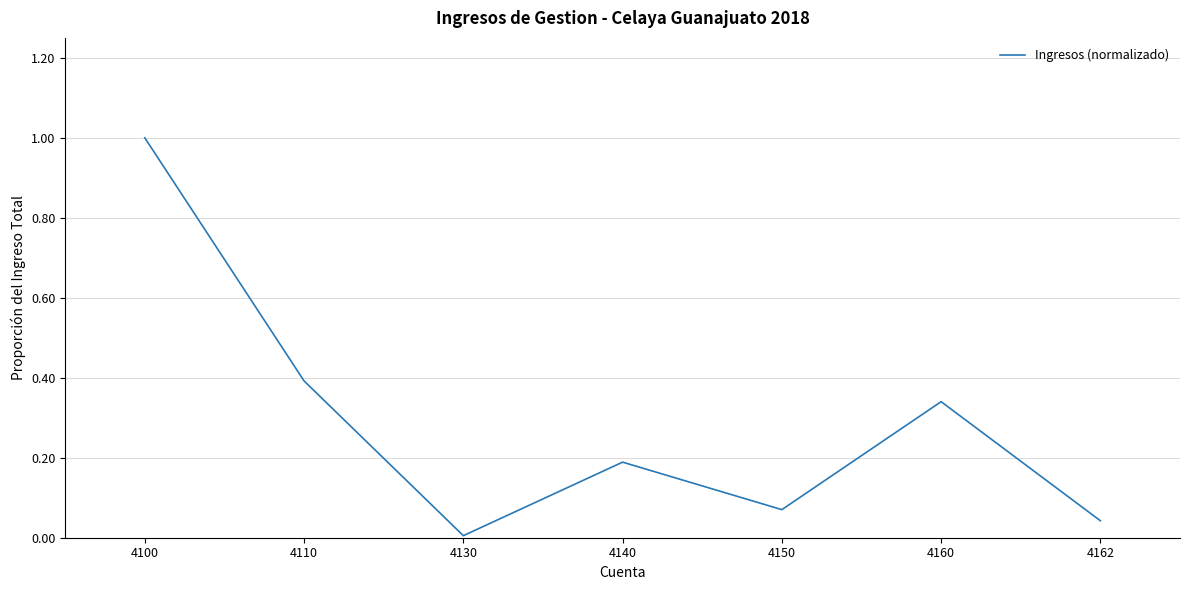

At which category does the data reach its first local peak?

4140